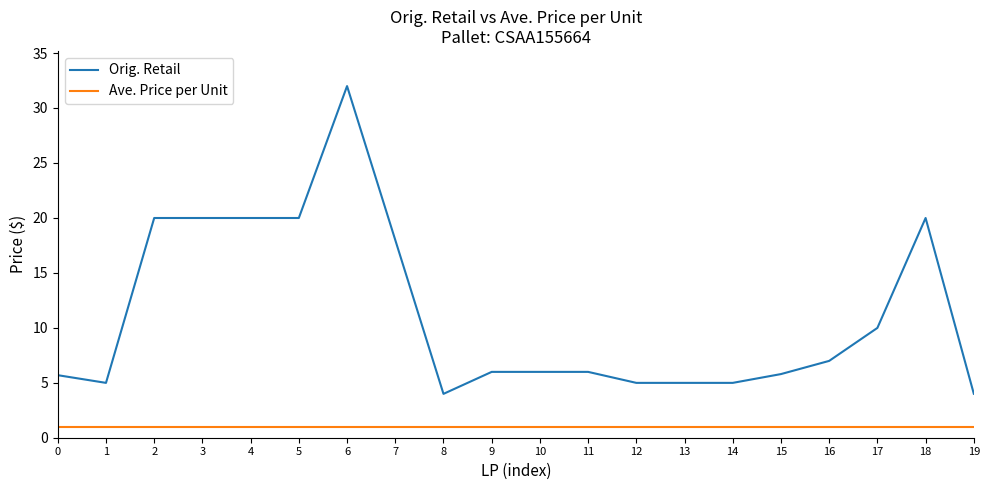

True or false: Orig. Retail and Ave. Price per Unit intersect in this chart.

False